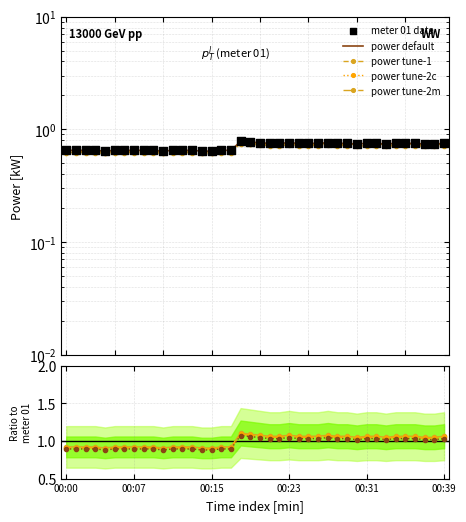

Which has a higher value, 00:04 or 00:28?

00:28